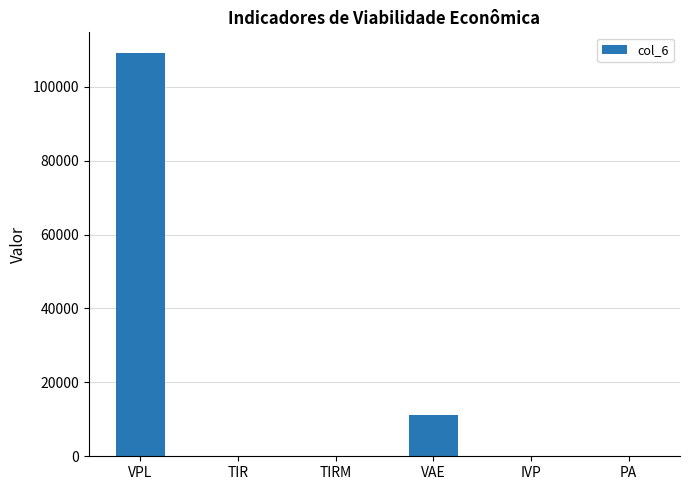

What is the greatest value displayed?

109261.8